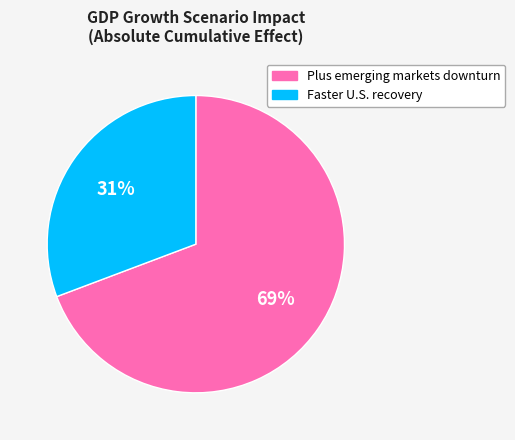

Is there a majority slice in this chart?

Yes